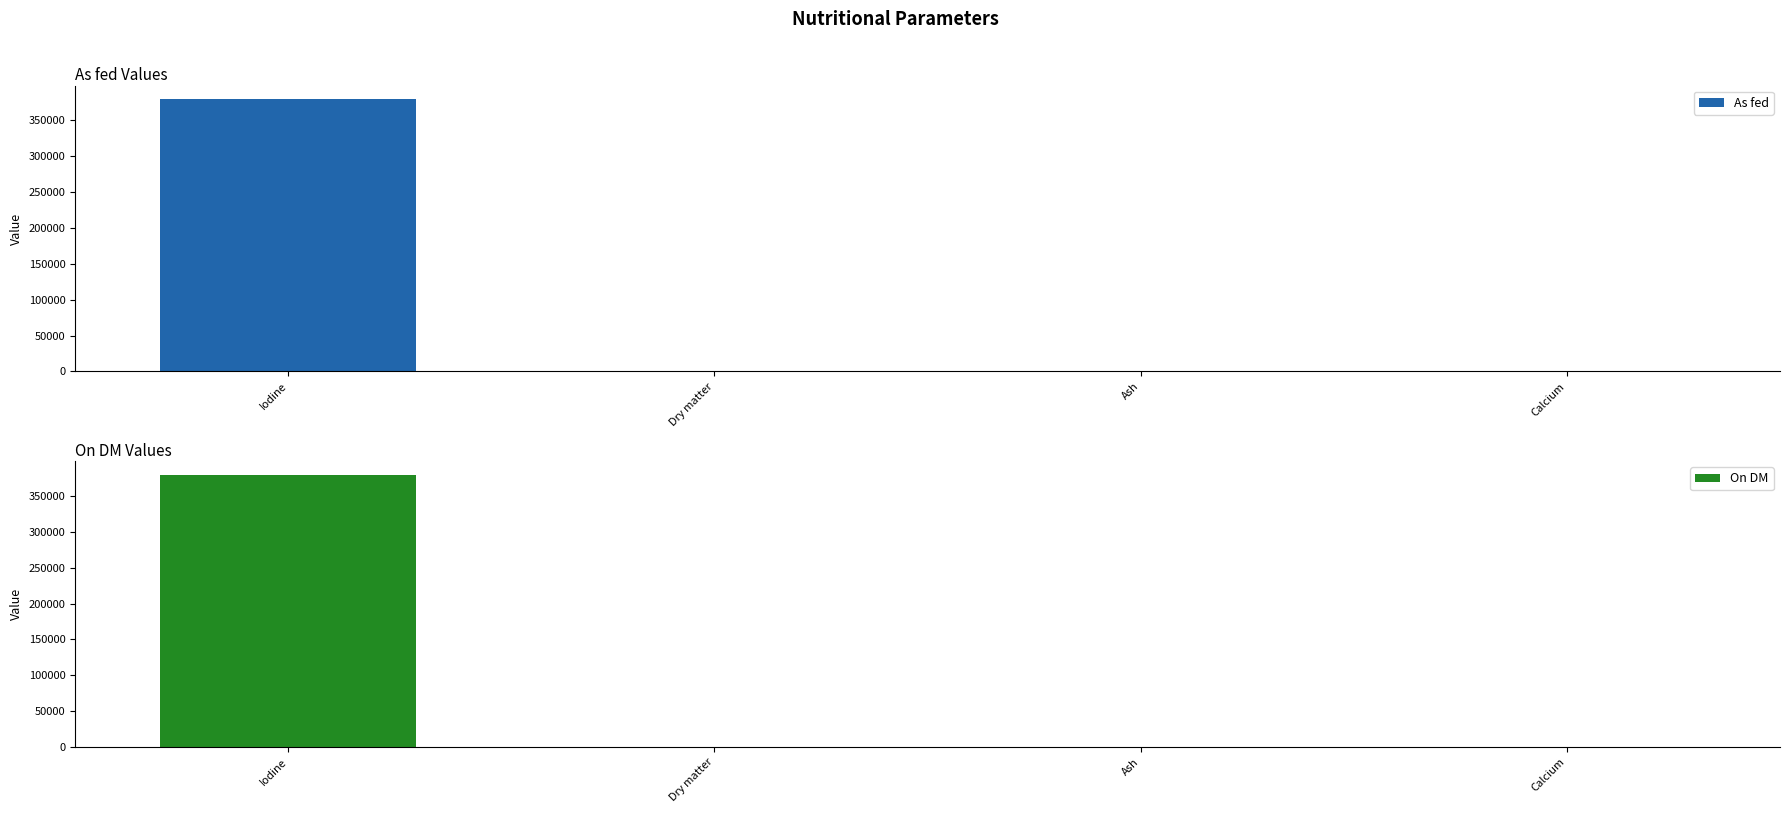

Where is As fed nearest to the value 189810?

Calcium